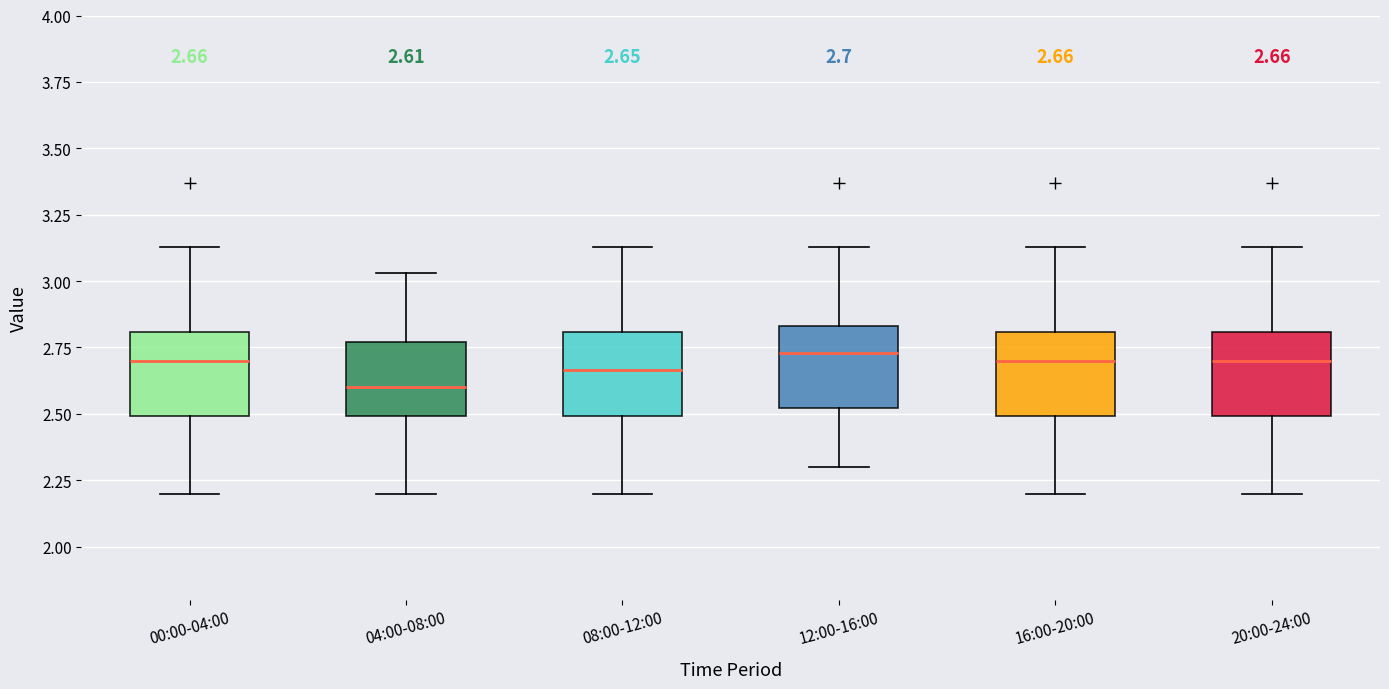

Which box has the lowest median line?

04:00-08:00